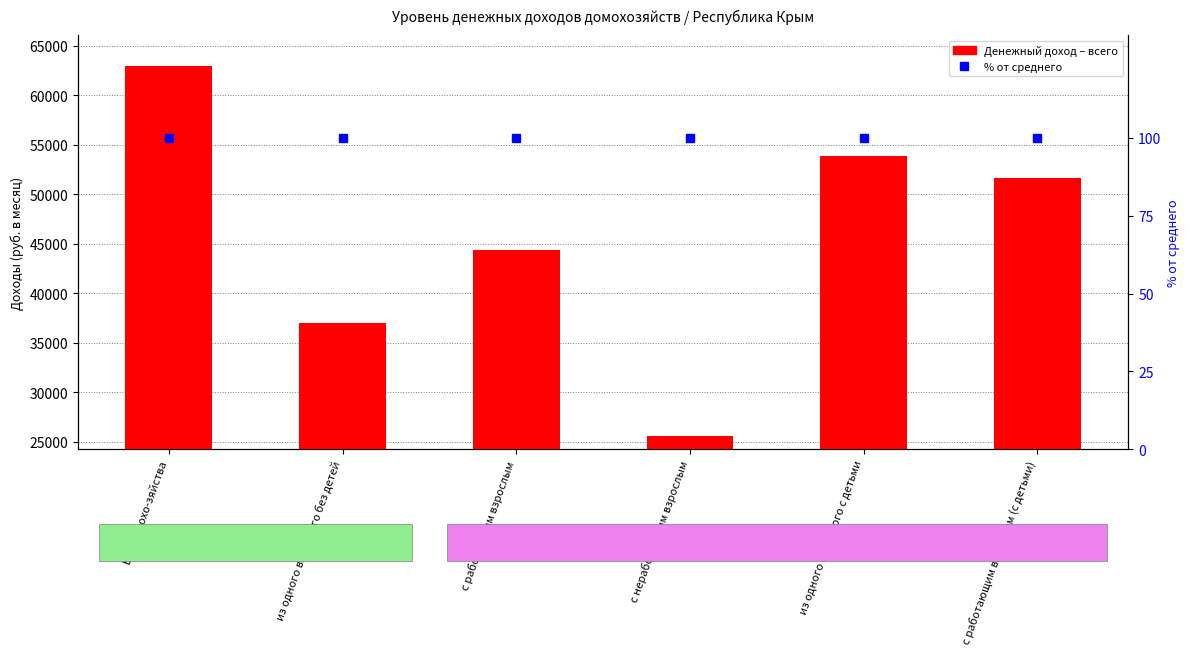

What position from the right is Все домохо-зяйства?

6